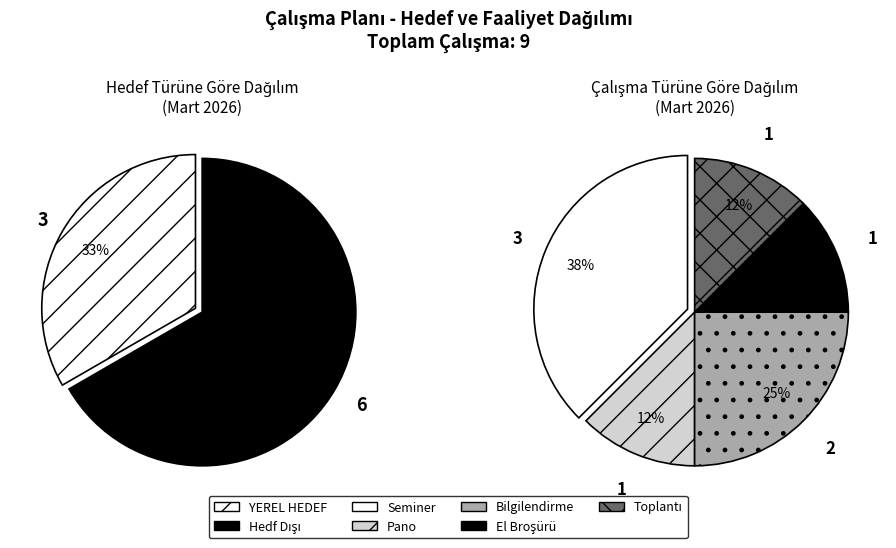

Is the sum of YEREL HEDEF and Hedf Dışı greater than half?

Yes